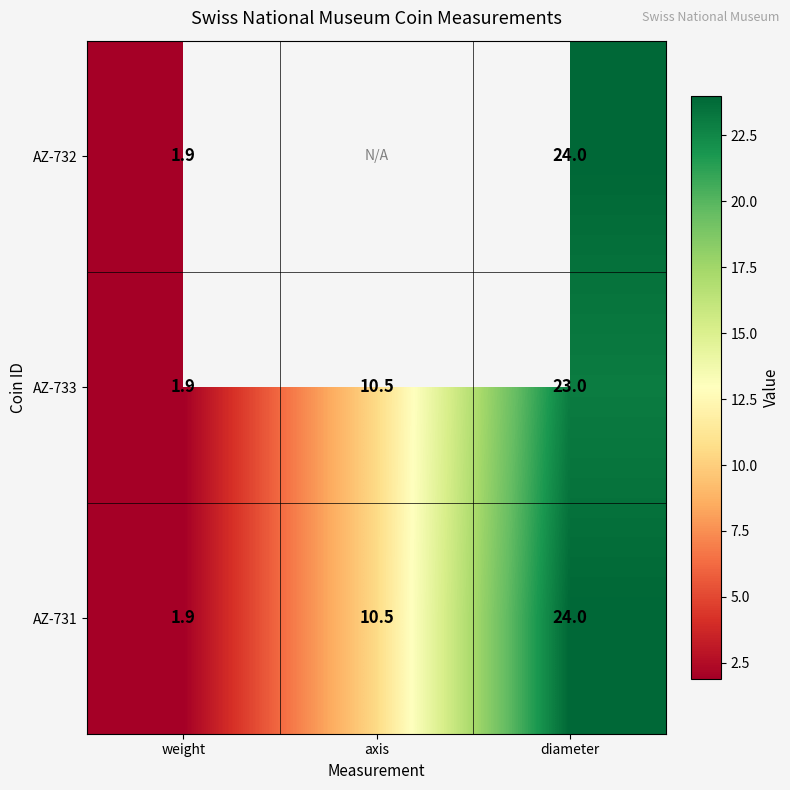

What is the total value across all series at weight?

5.7